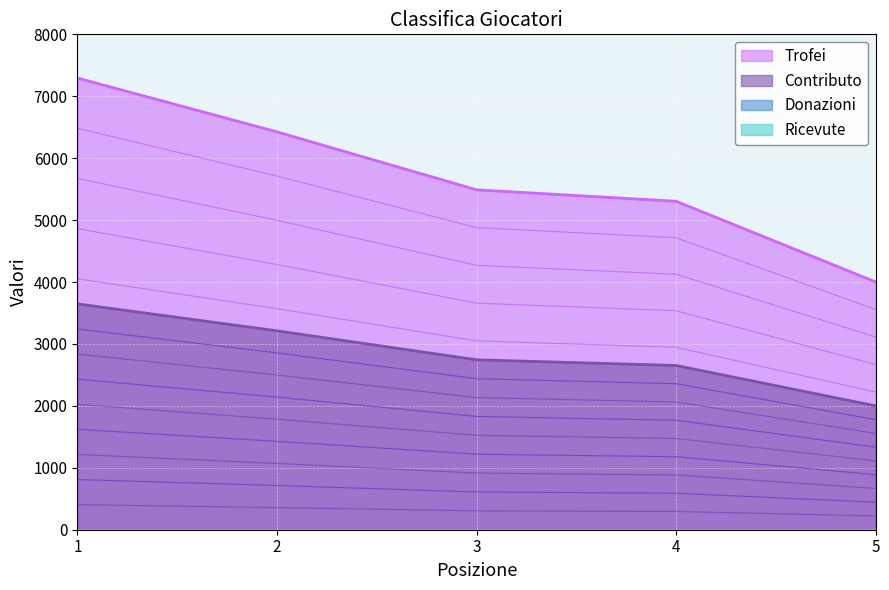

Between 3 and 5, which series saw the biggest shift?

Contributo